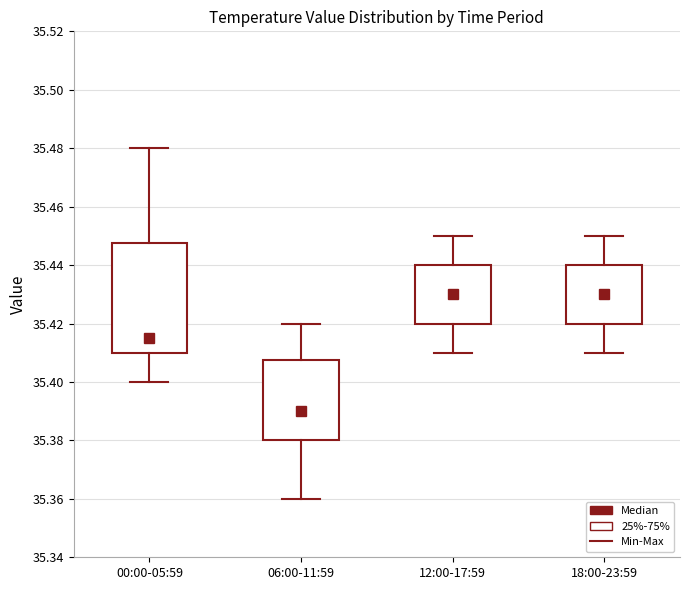

Which box's median line is the lowest?

06:00-11:59